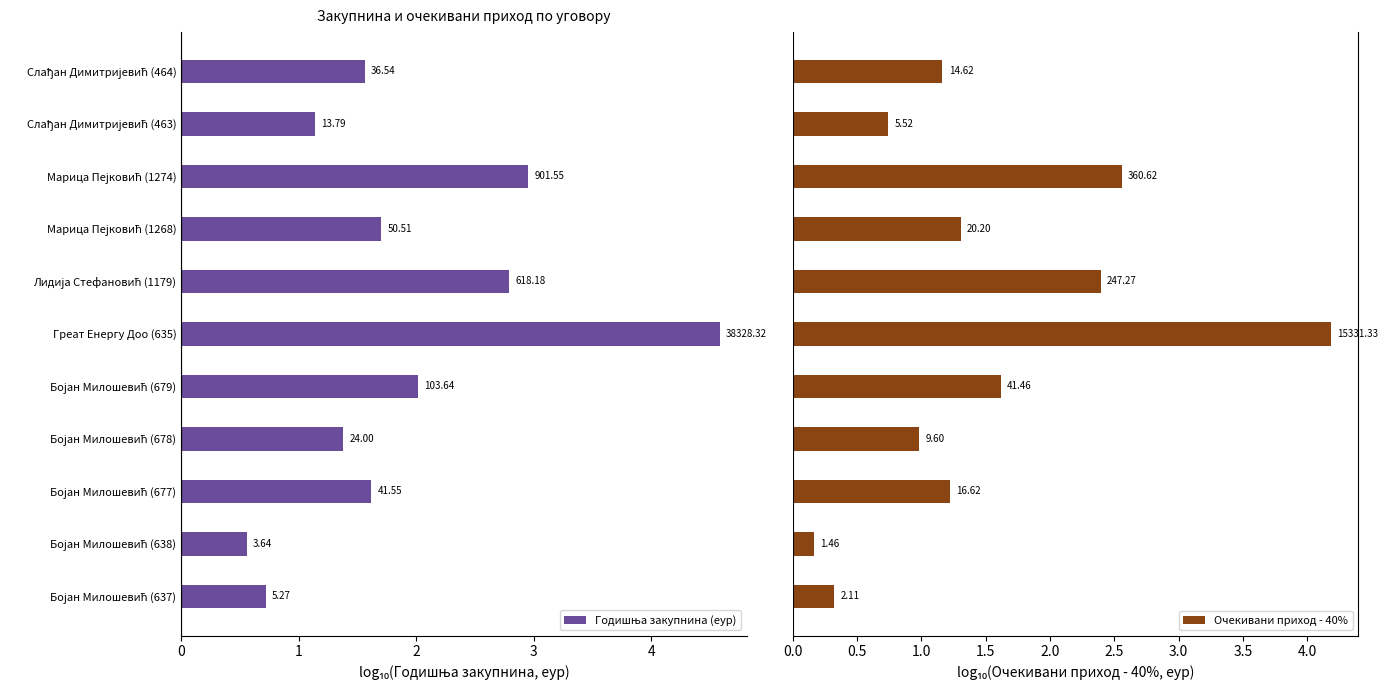

Read the Годишња закупнина (еур) value at Бојан Милошевић (679).

2.0